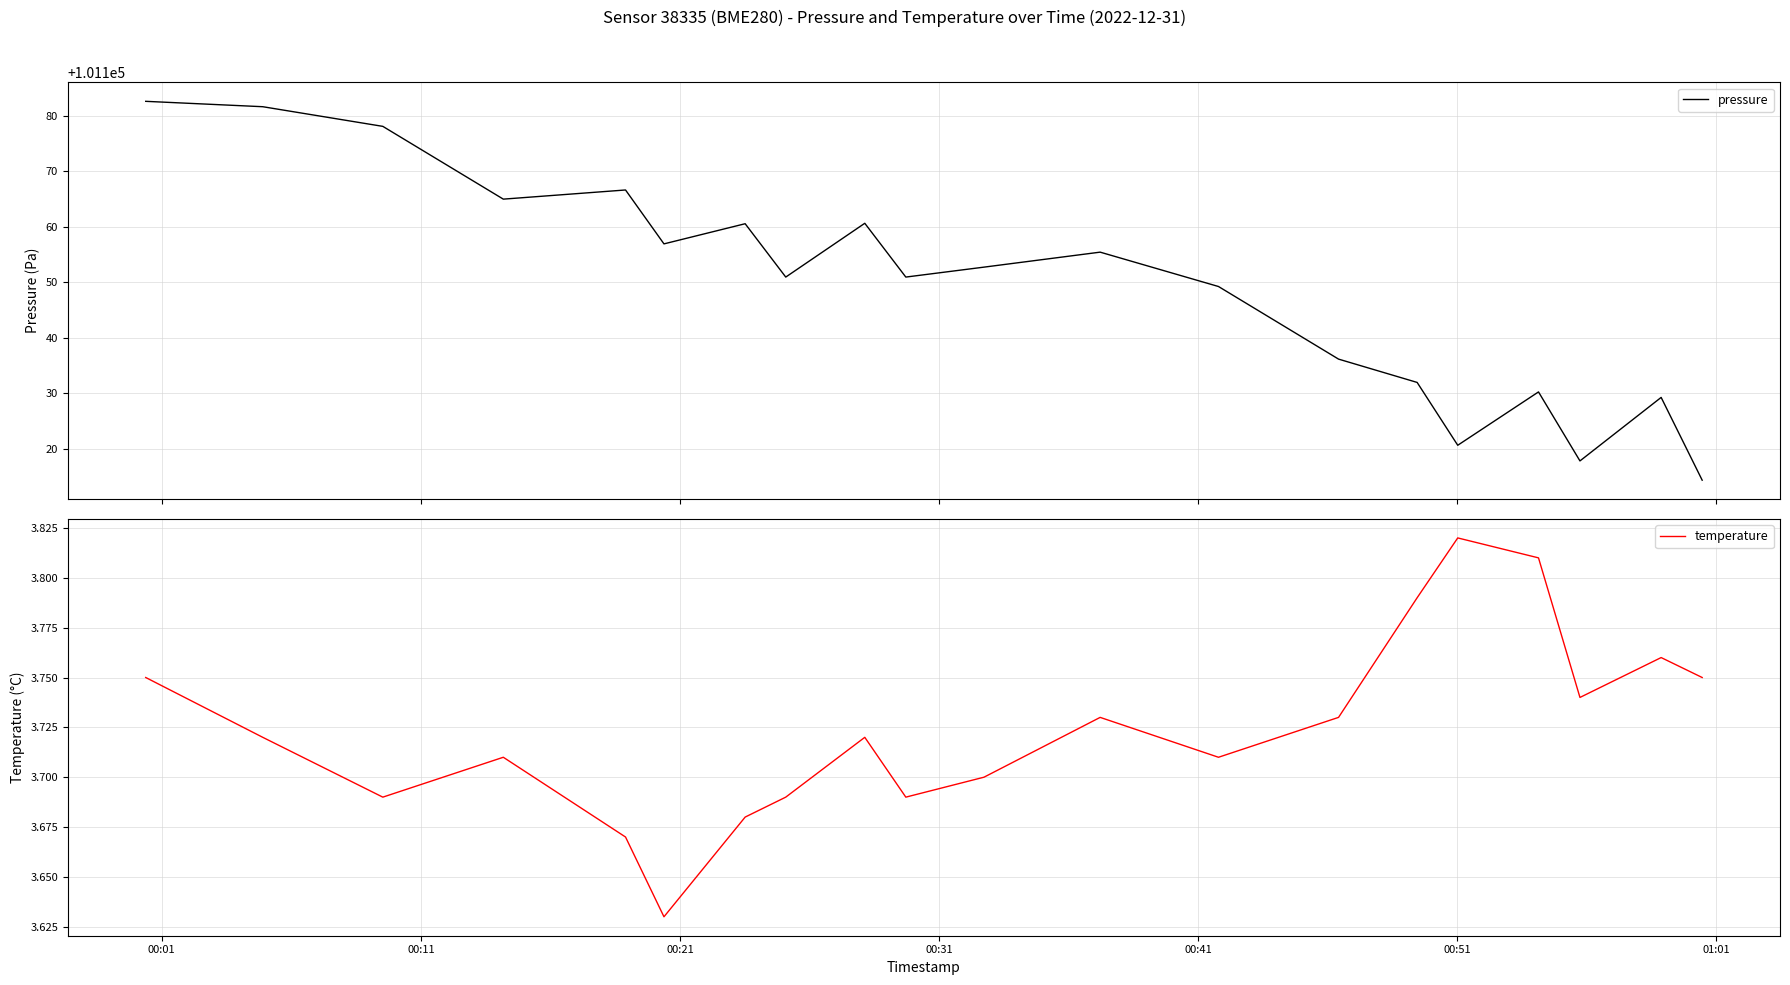

True or false: temperature and pressure cross at least once.

False